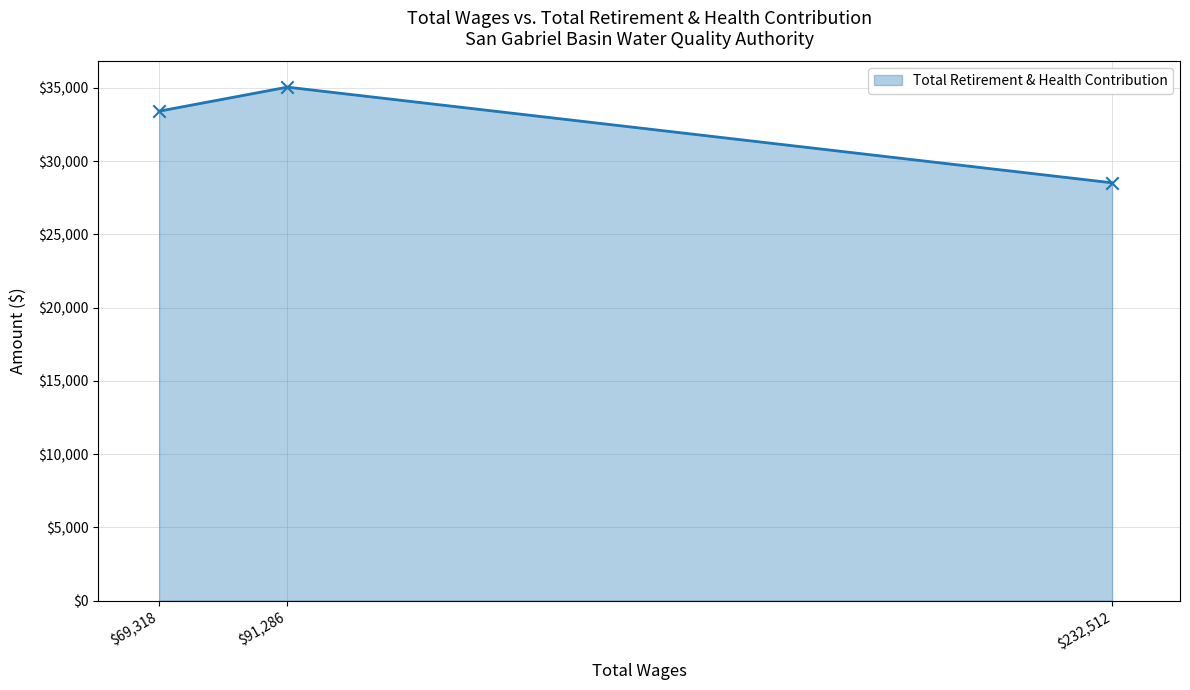

What is the approximate value at $69,318?

33417